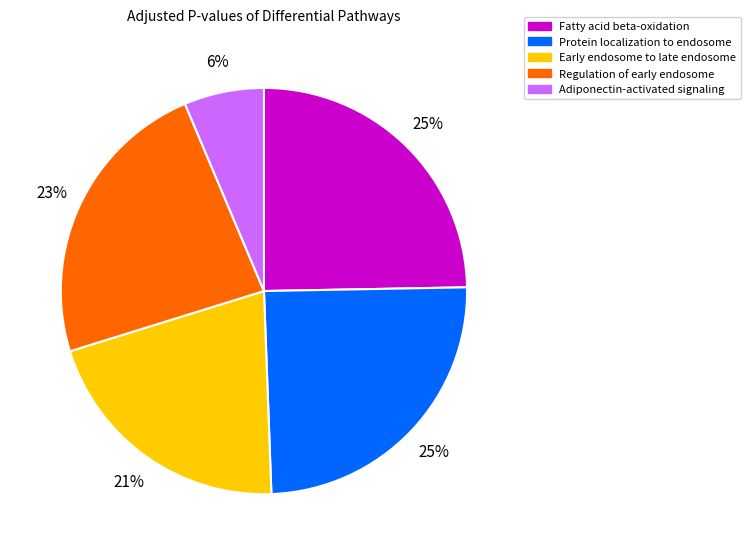

Is the sum of Regulation of early endosome and Protein localization to endosome greater than half?

No